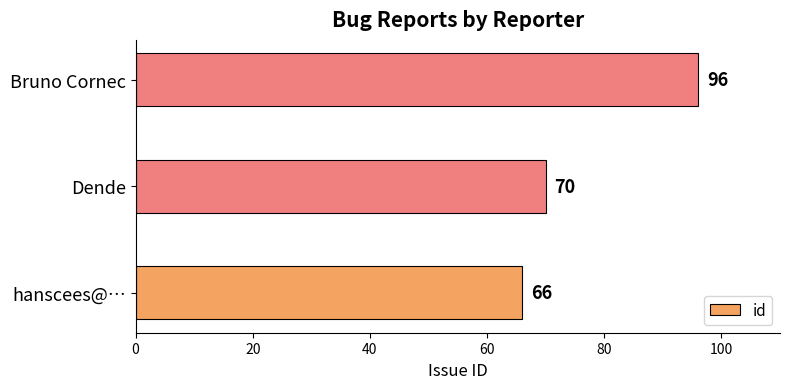

At which label is the value closest to 81?

Dende